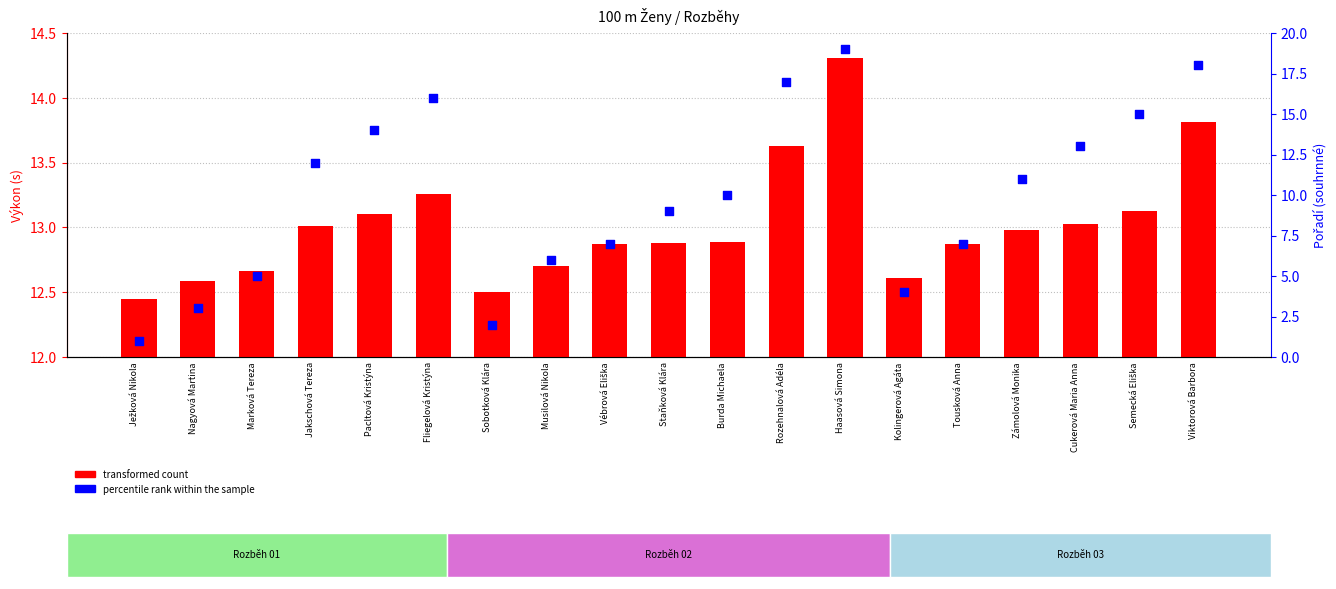

What is the total value across all series at Pacltová Kristýna?

27.1